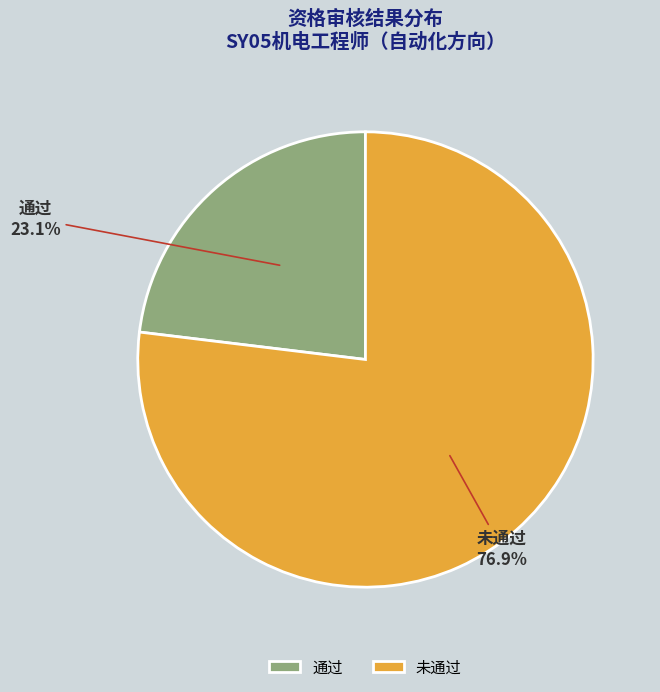

Which category has the smallest portion of the pie?

通过